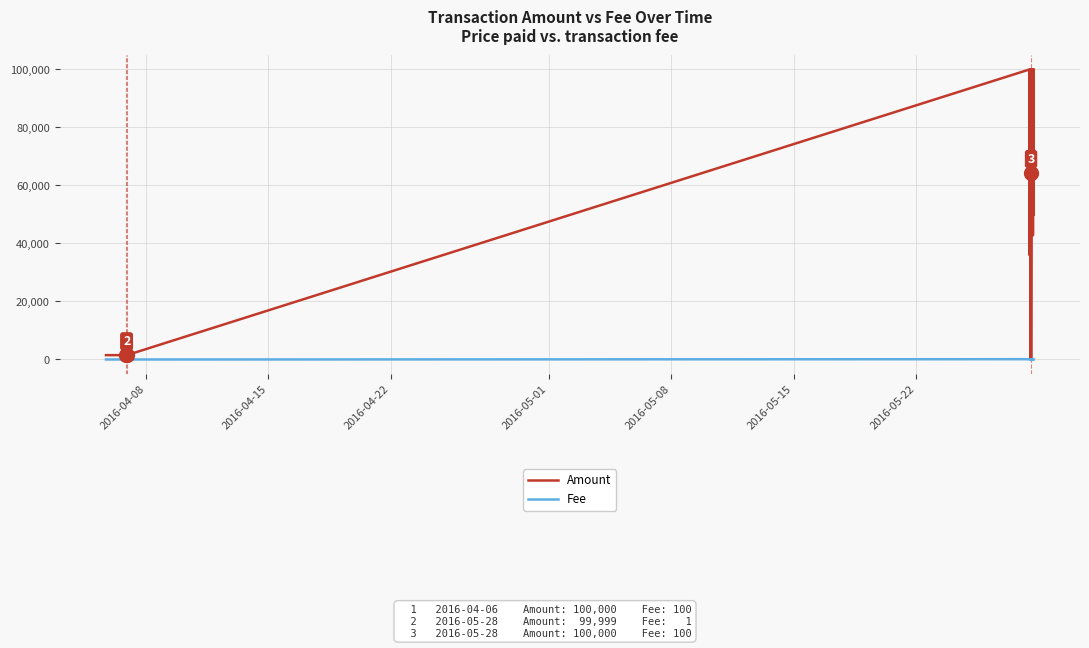

True or false: Amount and Fee intersect in this chart.

False